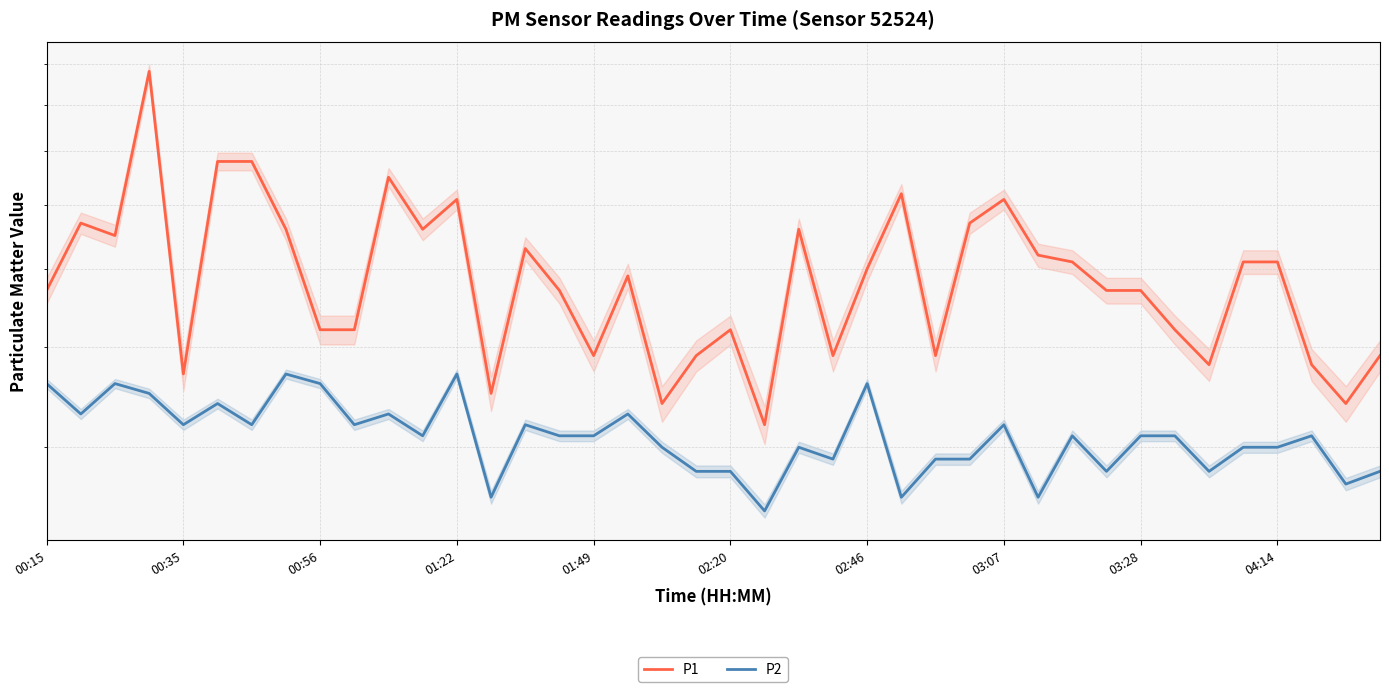

In P2, how many points are lower than both neighbors (excluding endpoints)?

13